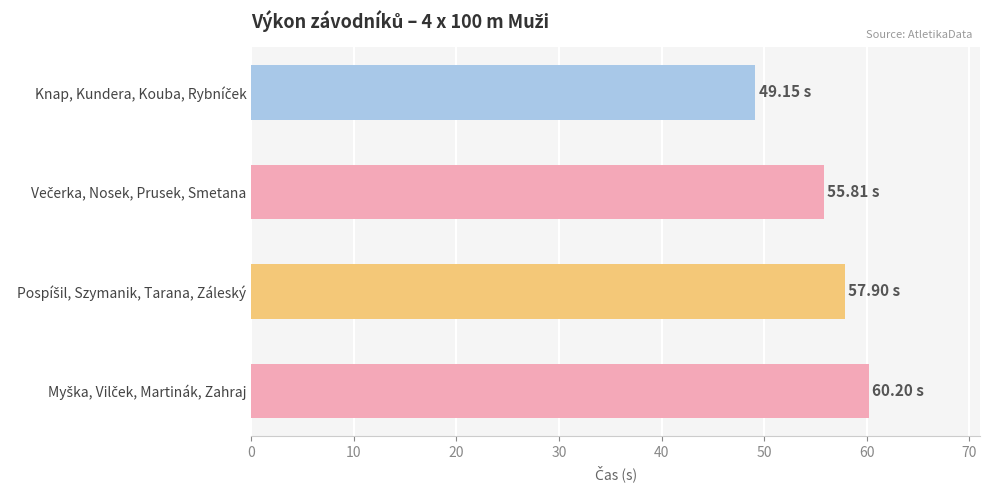

What is the average value?

55.8